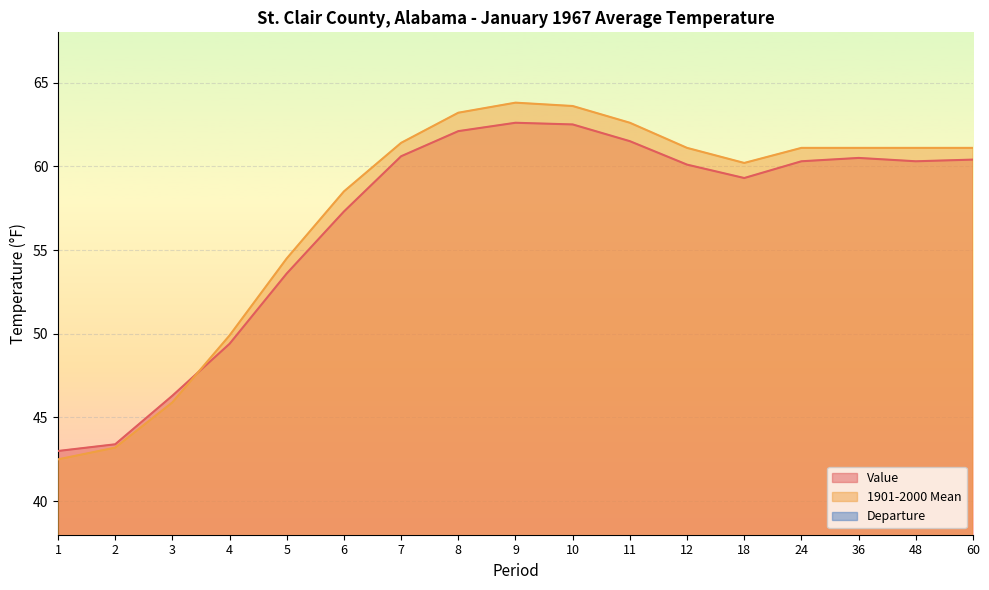

The 1901-2000 Mean series shows 83.8 at 18. True or false?

False